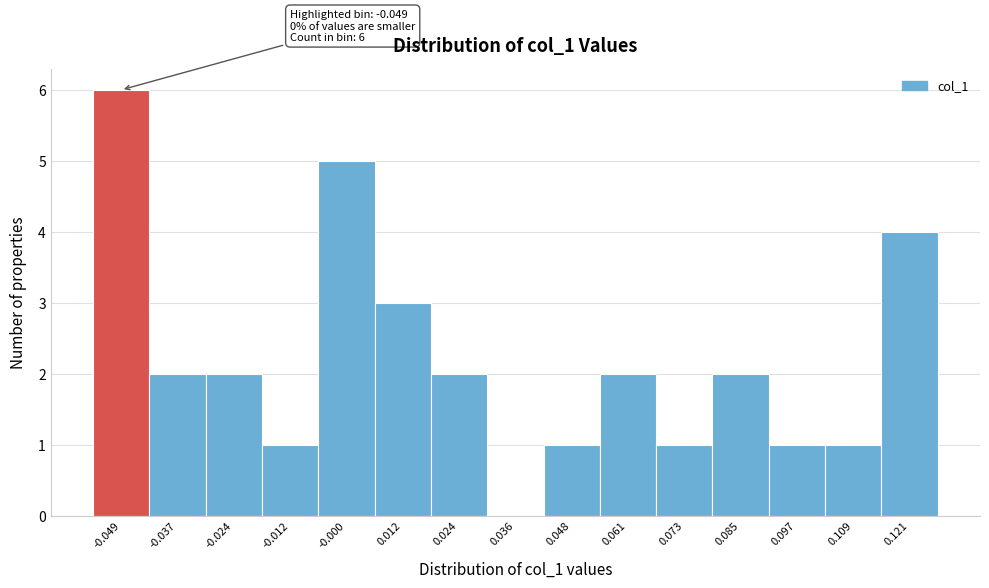

Over which range of the x-axis is the bar tallest?

-0.054 to -0.042